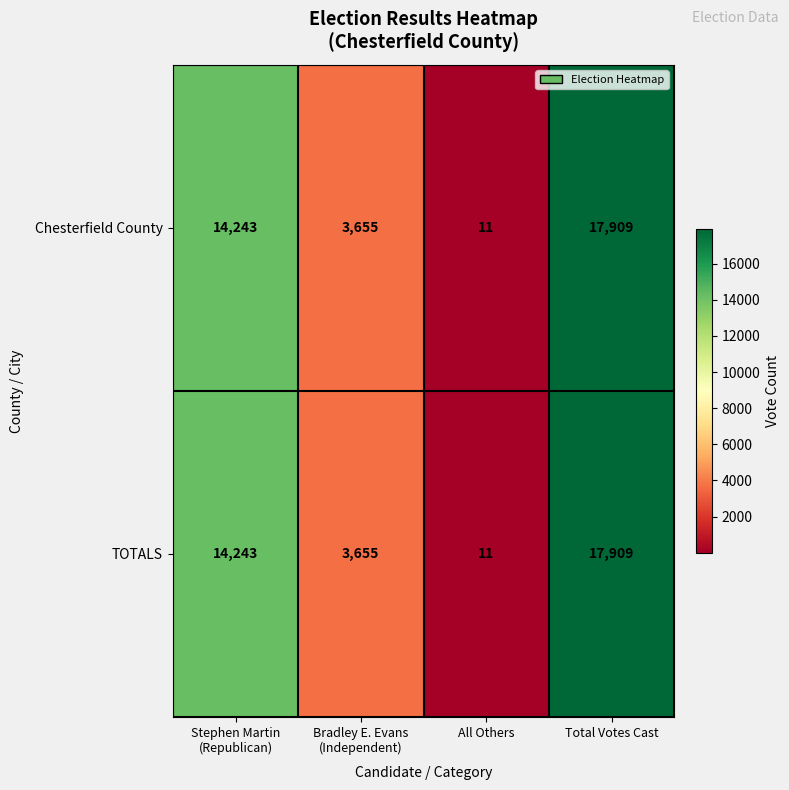

Which label corresponds to the smallest value in the chart?

All Others